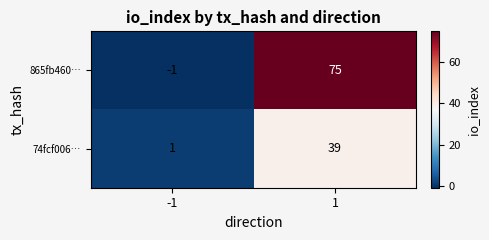

What is the difference between the 74fcf006… values at 1 and -1?

38